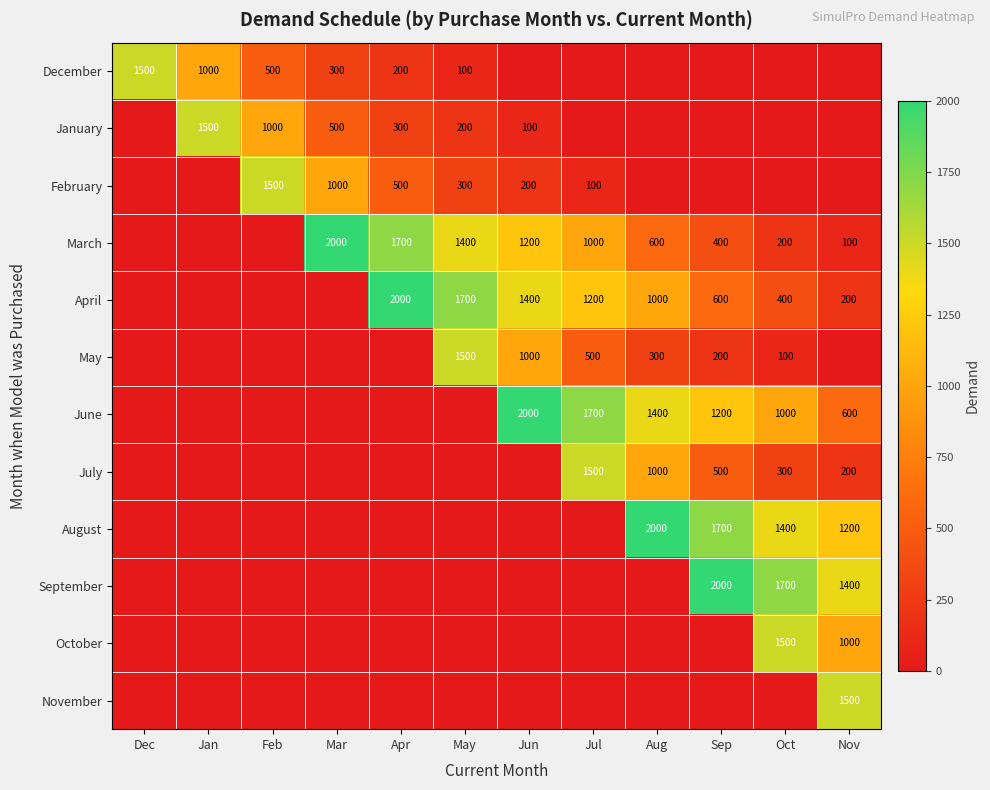

Is it true that April equals 400 at Oct?

True